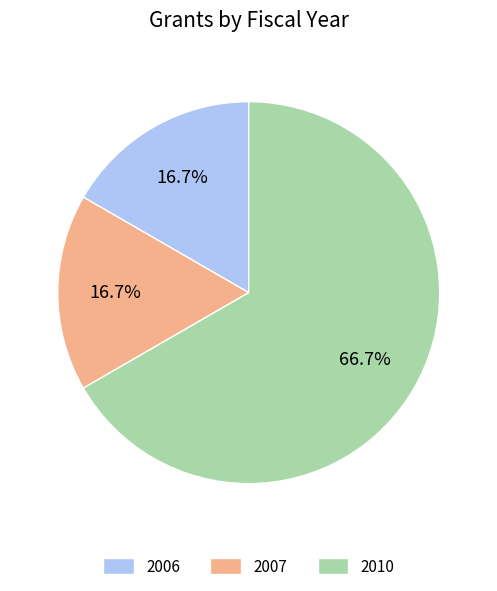

What percentage do 2006 and 2010 together represent?

83.3%